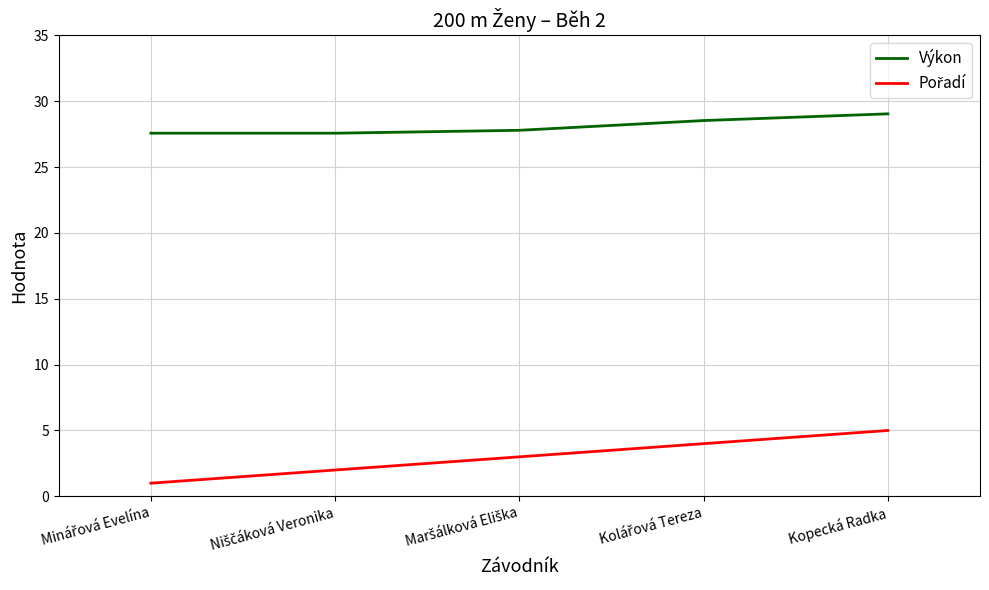

What is the sum of all Výkon values?

140.5